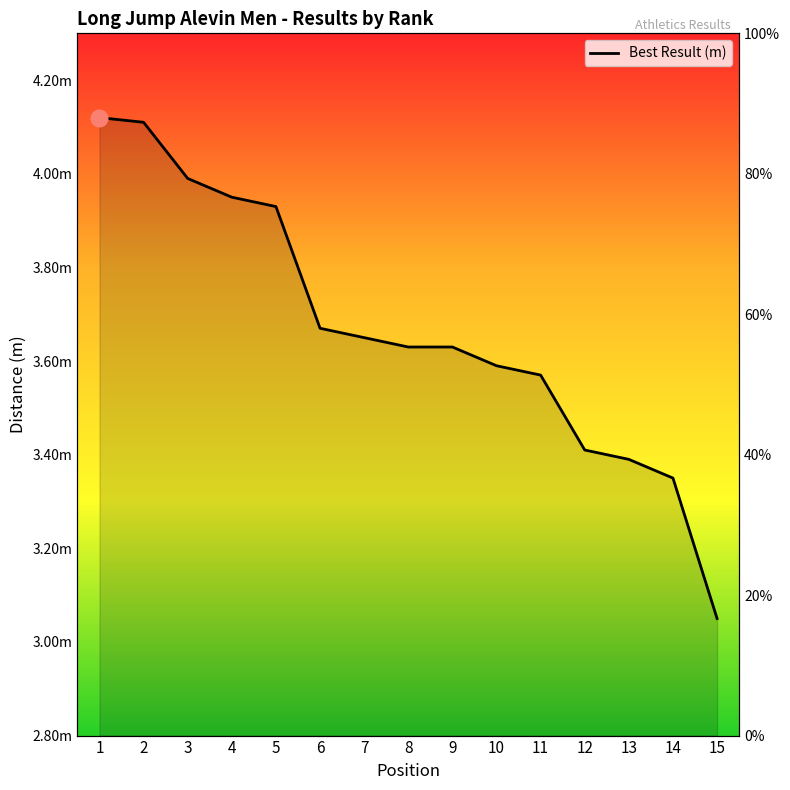

True or false: there are more than 2 points higher than both neighbors.

False